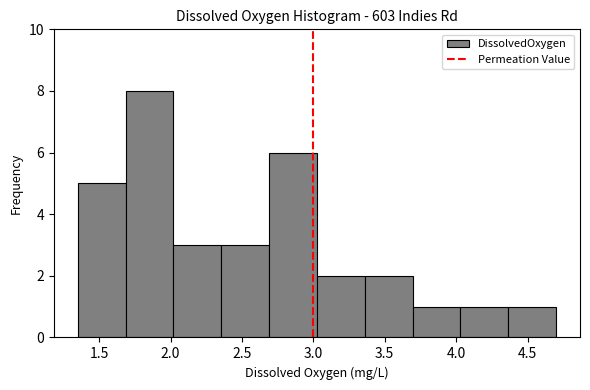

What is the height of the bar covering 3.695 to 4.030 on the x-axis? Neither the bar edges nor the heights are printed on the chart, so give them approximately, as read against the axes.

1